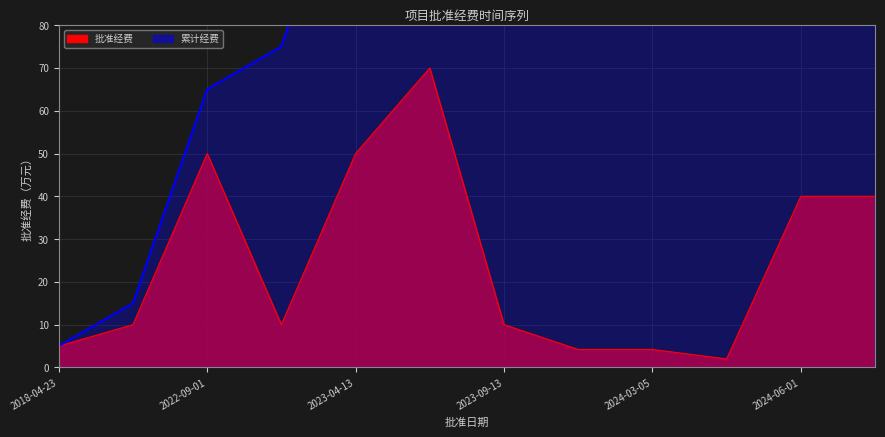

List the labels in order of value, largest first.

2023-04-30, 2022-09-01, 2023-04-13, 2024-06-01, 2024-06-01, 2022-03-21, 2023-01-01, 2023-09-13, 2018-04-23, 2024-03-05, 2024-03-05, 2024-04-15